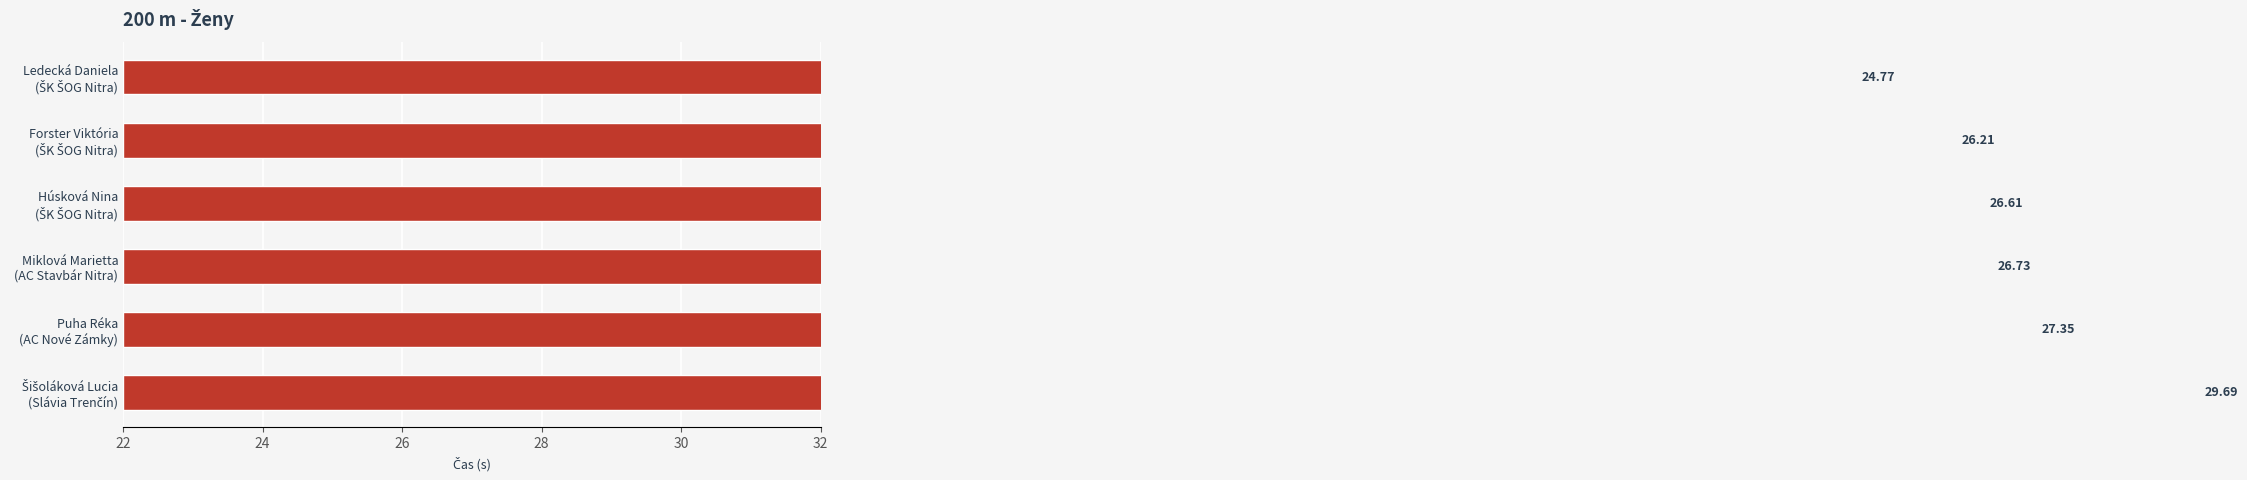

What is the value of the 5th bar from the left?

27.4